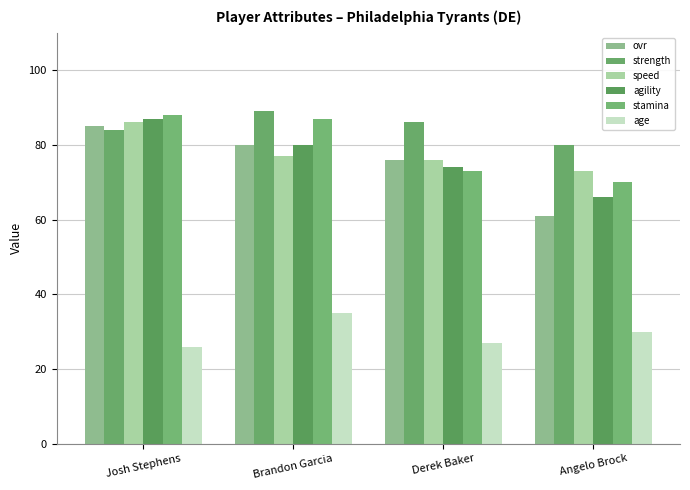

How many data points does each series have?

4